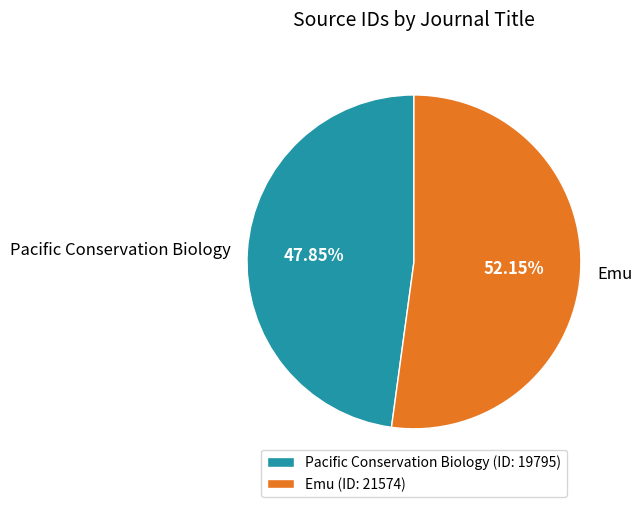

To the nearest percent, what is the average slice percentage?

50%